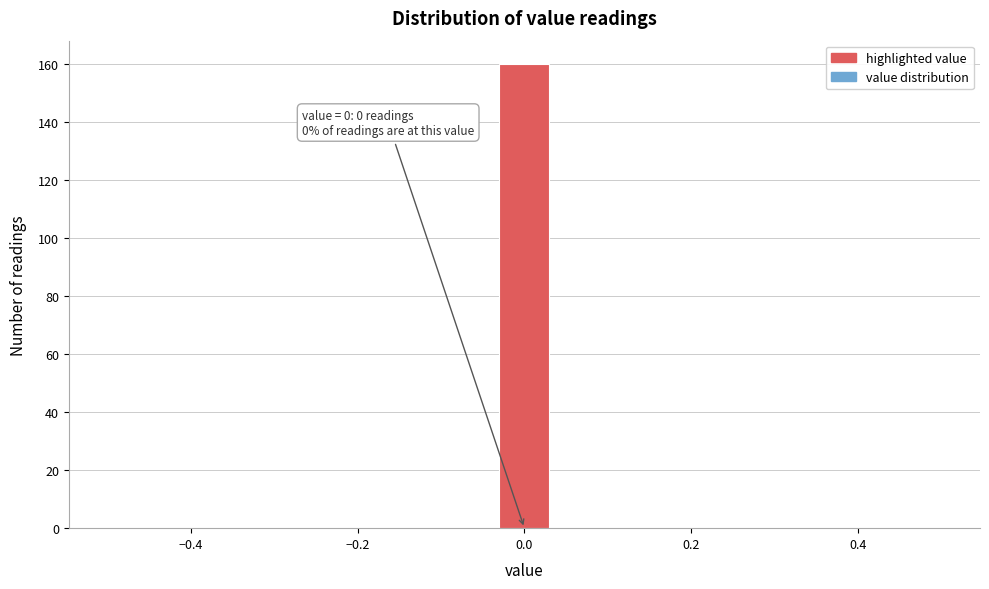

Read against the x-axis, roughly where is the centre of the tallest bar?

0.00